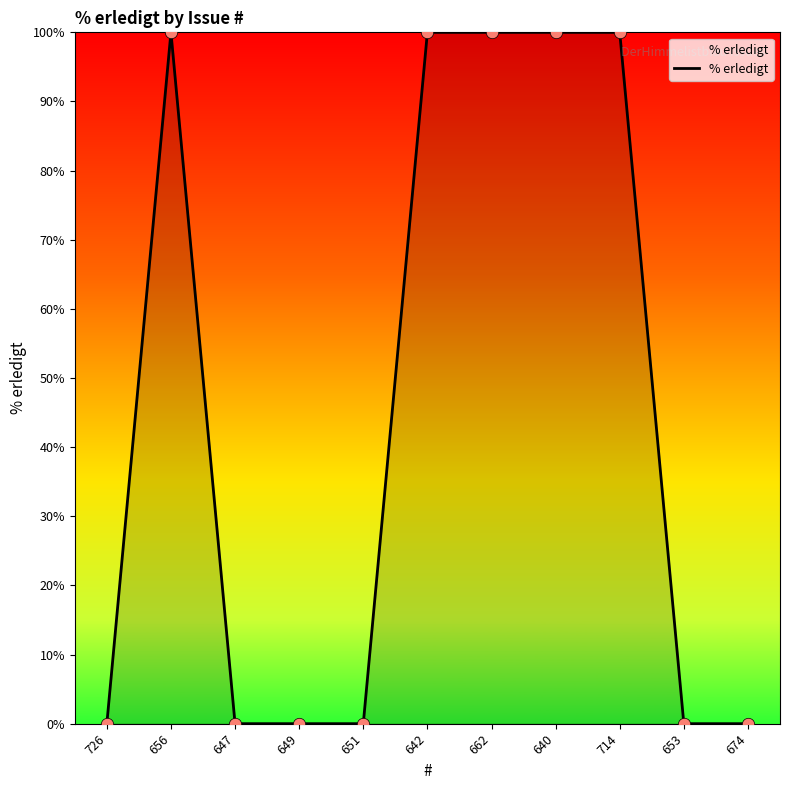

Between 651 and 714, which is larger?

714